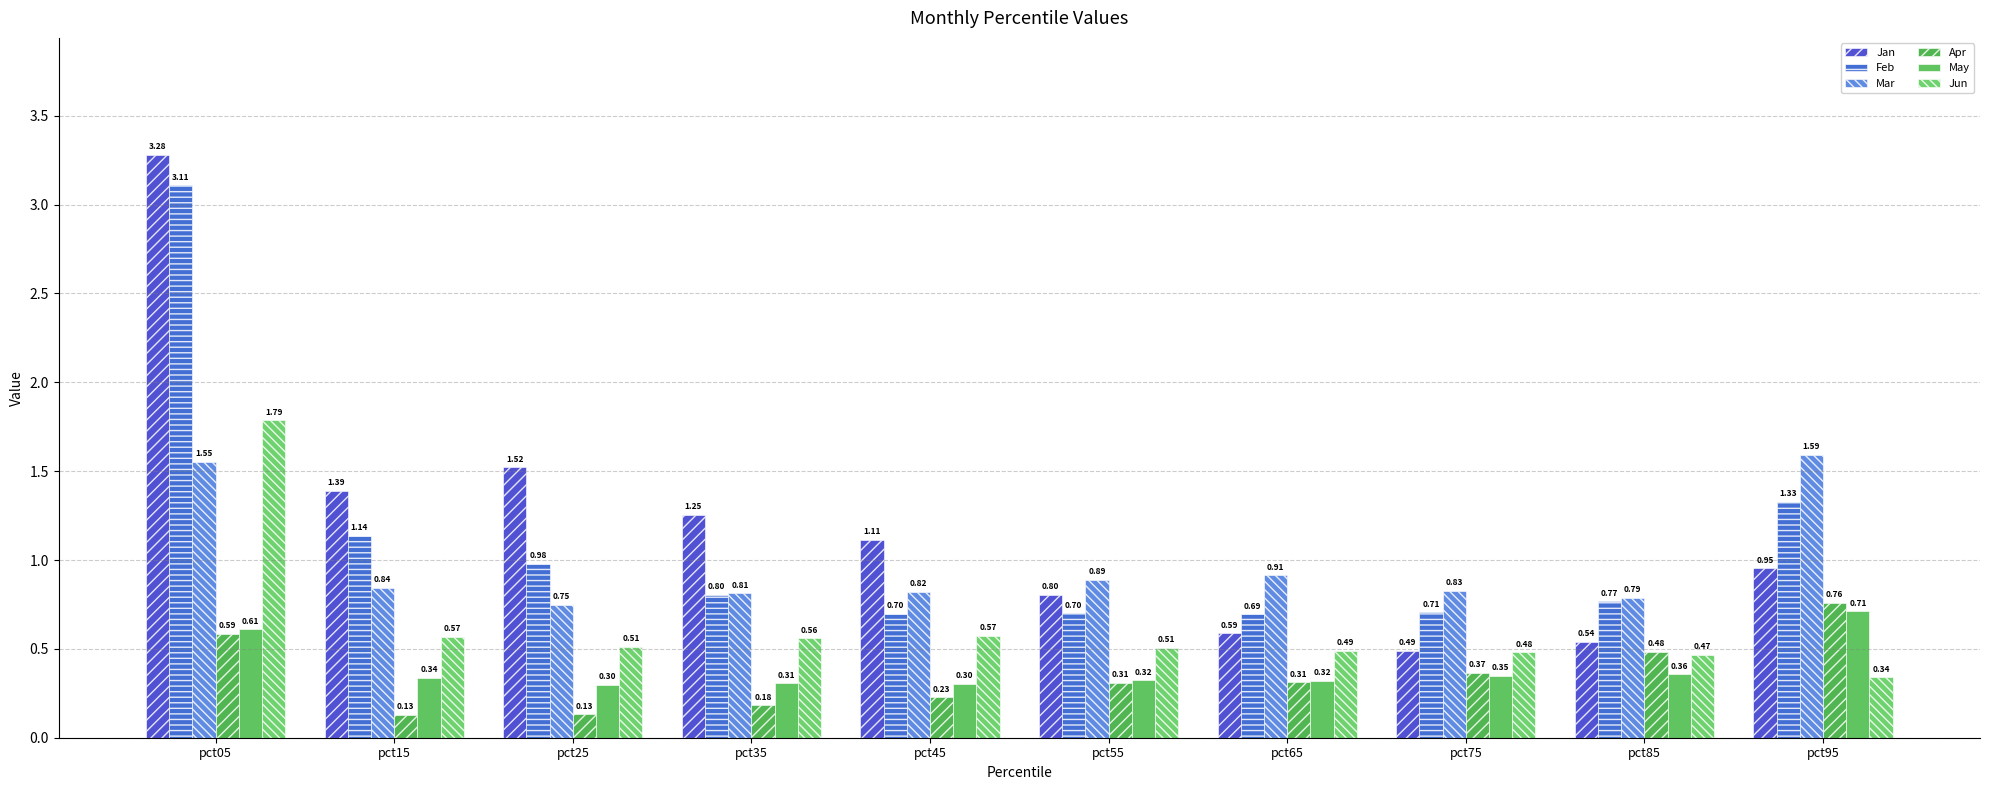

At pct85, list the series in order from largest to smallest.

Mar, Feb, Jan, Apr, Jun, May